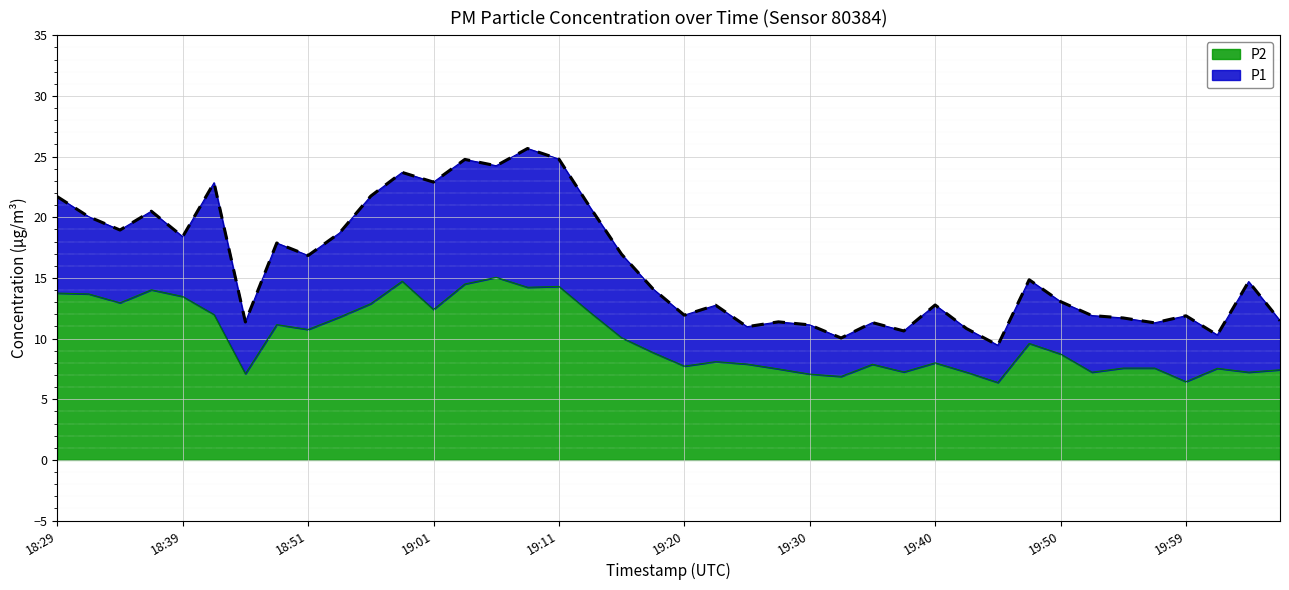

What is the total value across all series at 19:59?

11.9